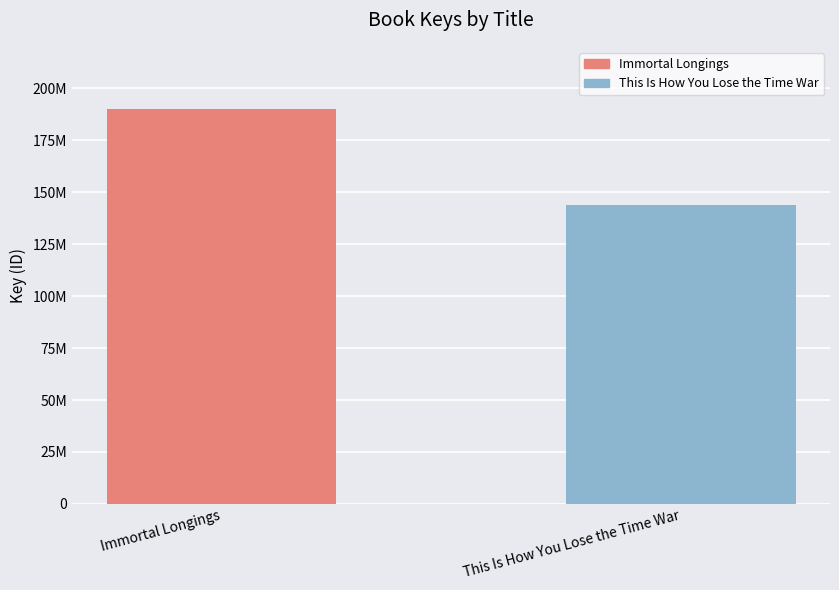

What is the average value?

166982906